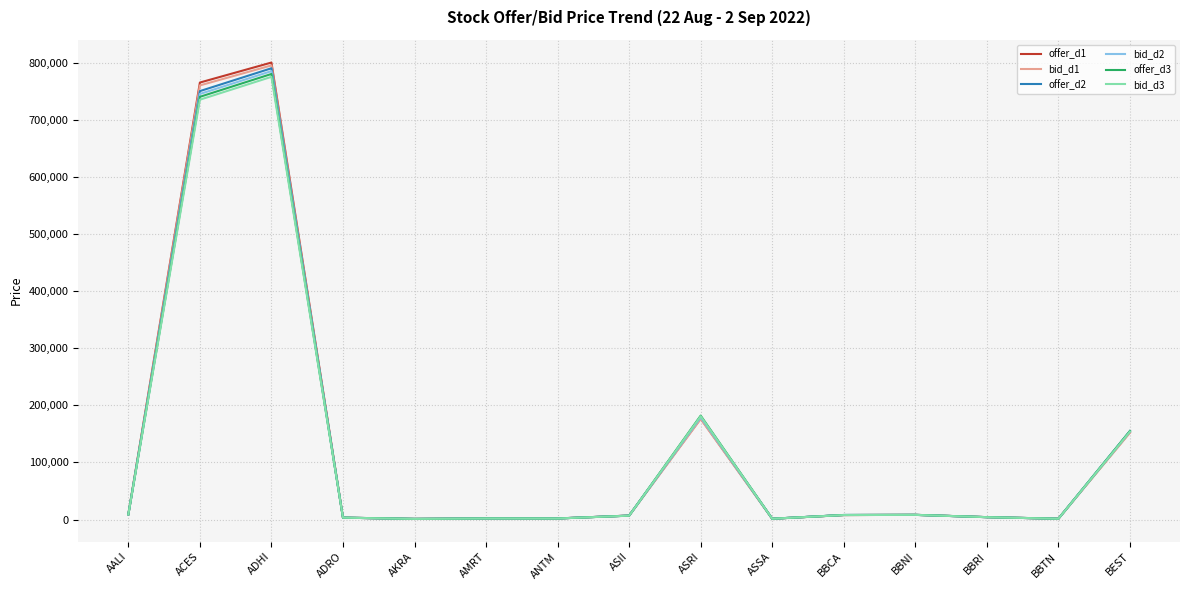

True or false: offer_d1 and bid_d1 intersect in this chart.

False